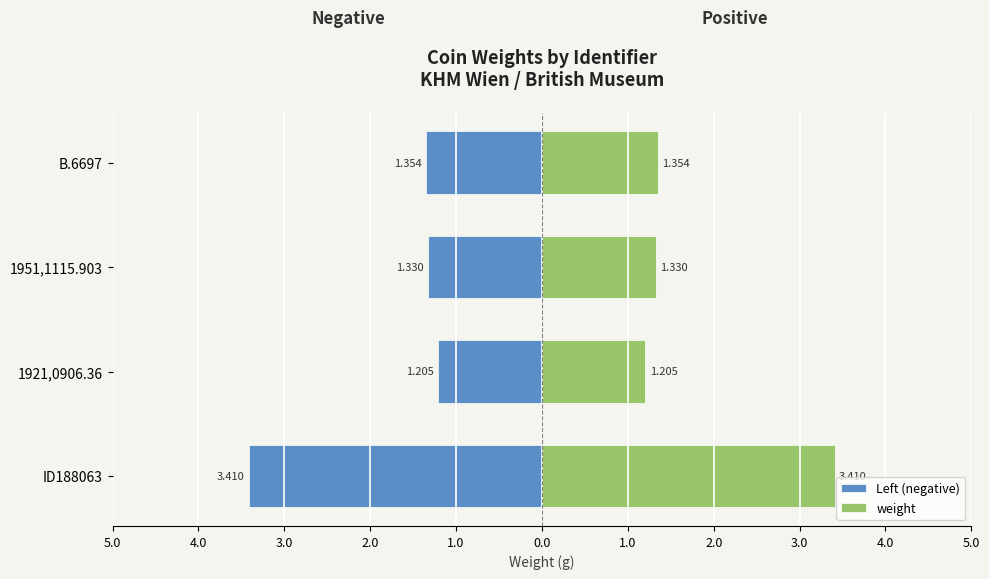

What is the difference between the maximum and second lowest values in the Left (negative) series?

0.1